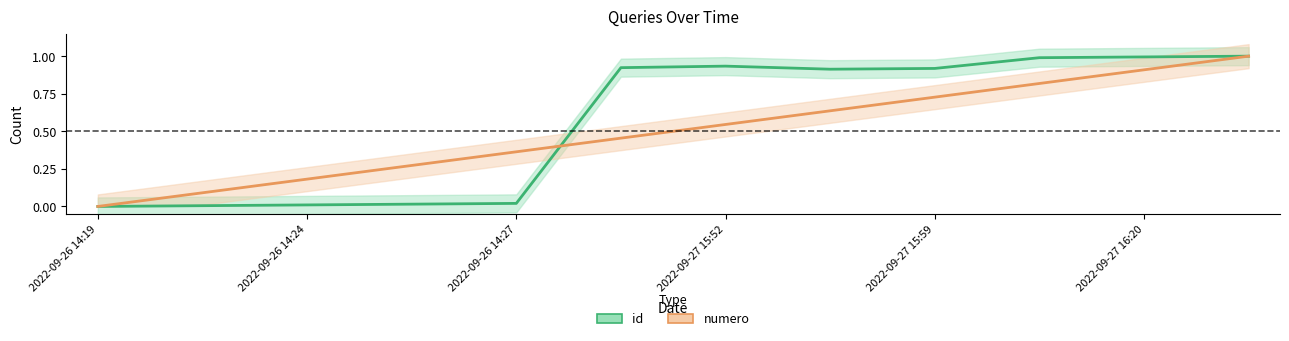

What is the difference between the maximum and second lowest values in the numero series?

0.9